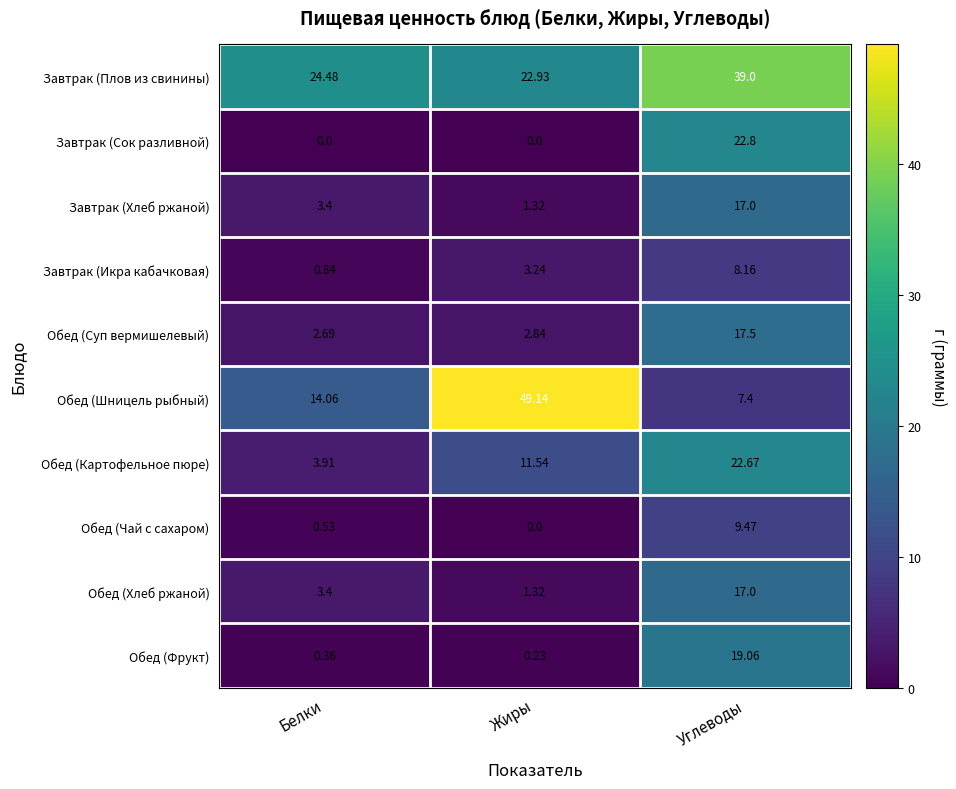

Which series changed the most between Жиры and Углеводы?

Обед (Шницель рыбный)